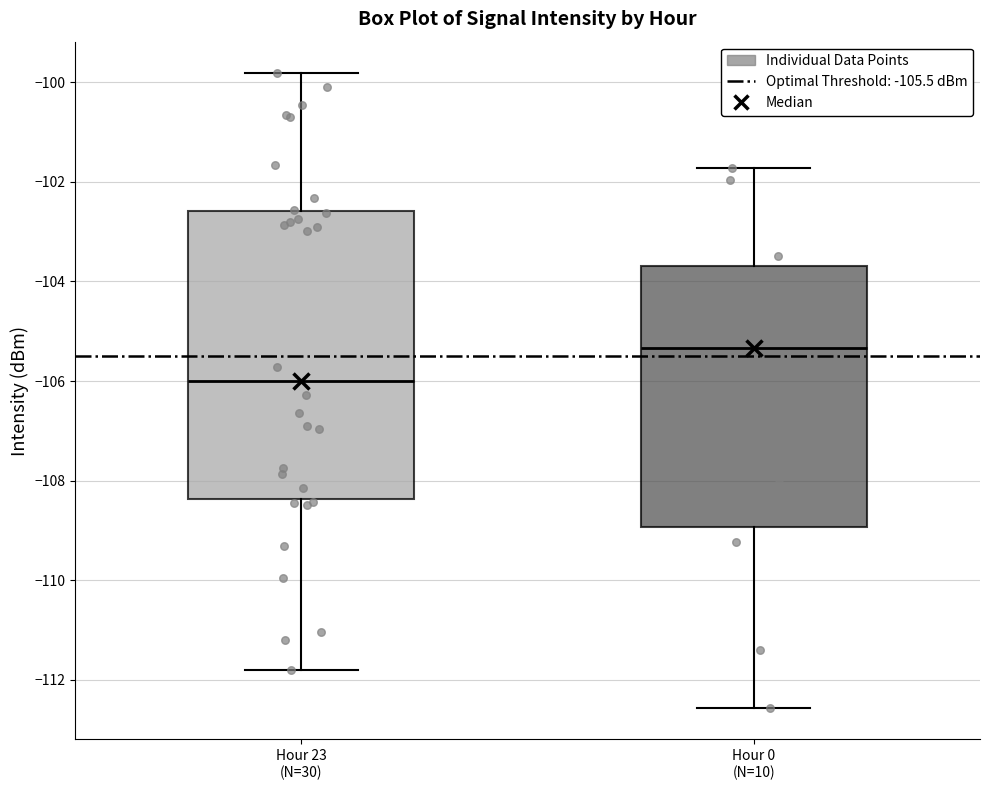

Where does the upper whisker of the box for Hour 23 (N=30) end on the y-axis? The values are not printed on the chart, so give them approximately, as read against the axis.

-99.8